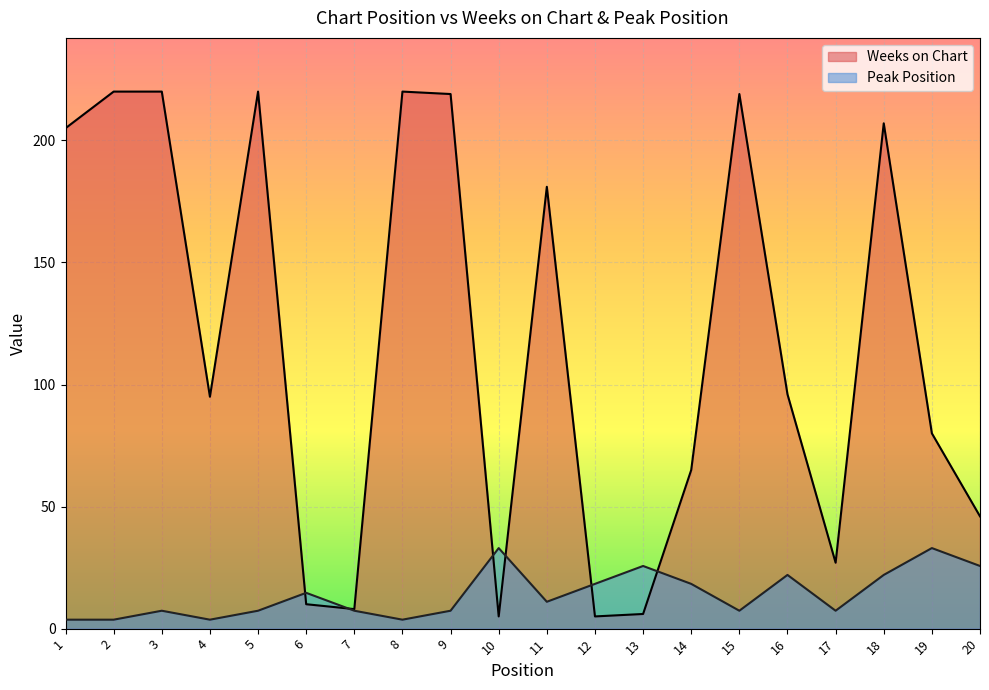

Reading right to left, transcribe all the data shown in this chart.

Weeks on Chart: 20=46.0	19=80.0	18=207.0	17=27.0	16=96.0	15=219.0	14=65.0	13=6.0	12=5.0	11=181.0	10=5.0	9=219.0	8=220.0	7=8.0	6=10.0	5=220.0	4=95.0	3=220.0	2=220.0	1=205.0
Peak Position: 20=25.7	19=33.0	18=22.0	17=7.3	16=22.0	15=7.3	14=18.3	13=25.7	12=18.3	11=11.0	10=33.0	9=7.3	8=3.7	7=7.3	6=14.7	5=7.3	4=3.7	3=7.3	2=3.7	1=3.7